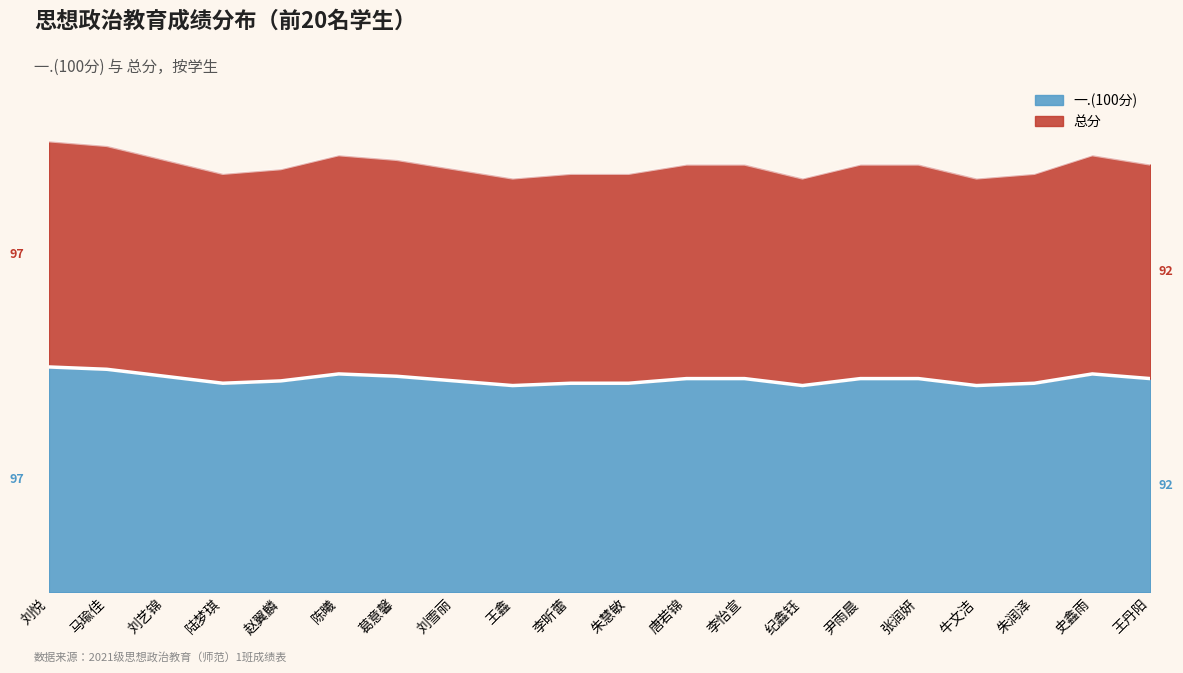

True or false: 一.(100分) and 总分 intersect in this chart.

False